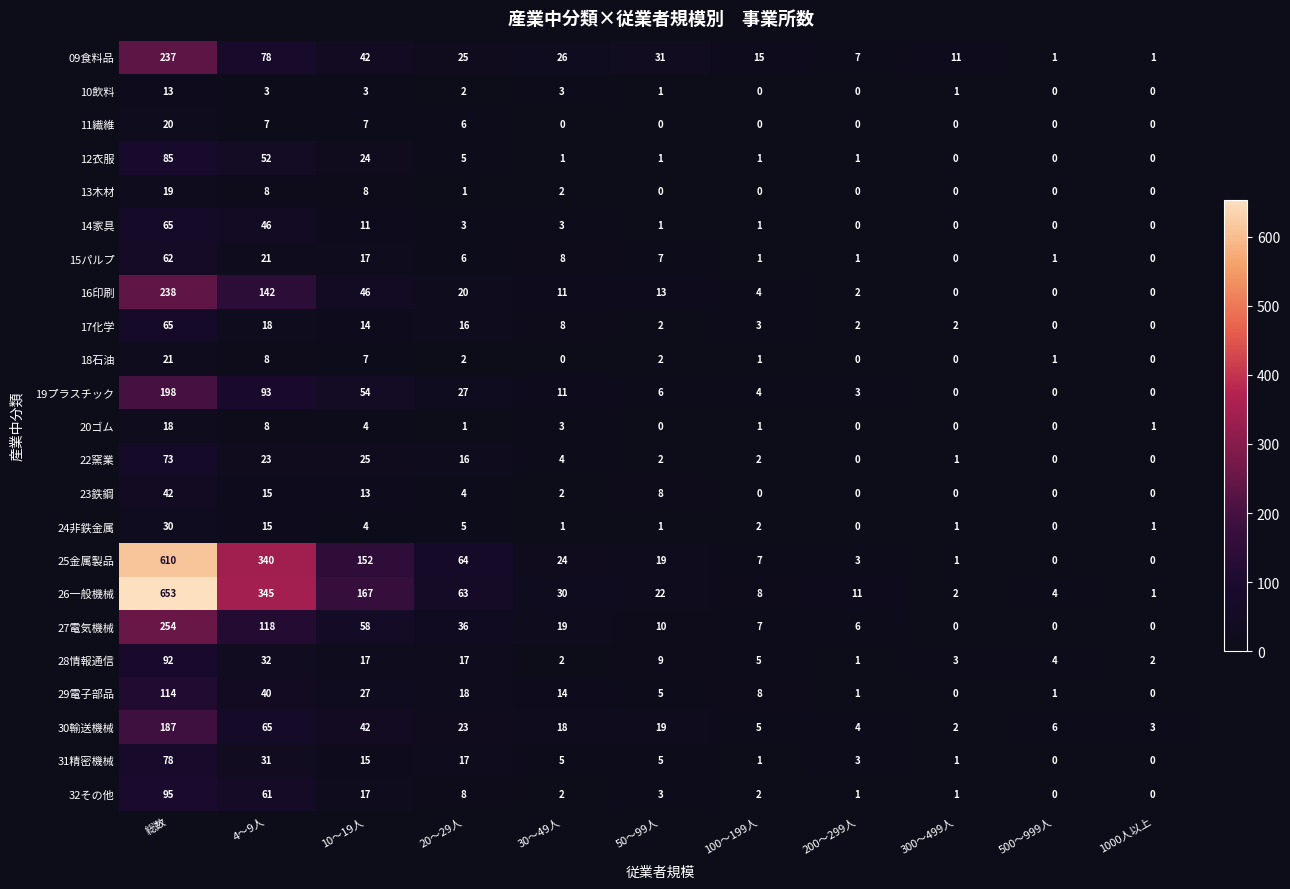

Between 100～199人 and 300～499人, which series saw the biggest shift?

29電子部品